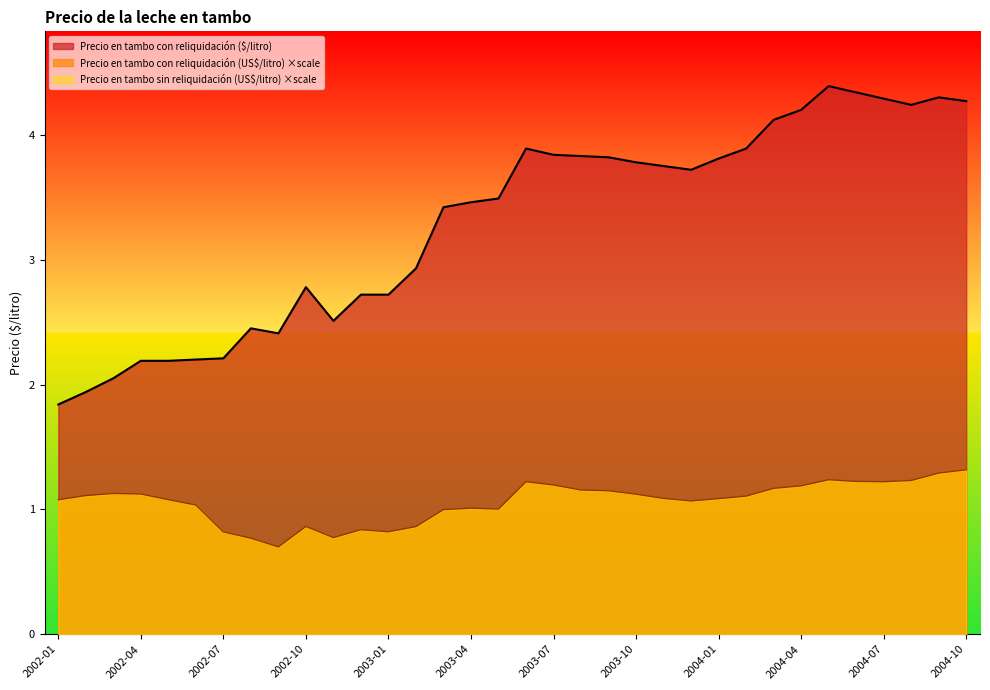

The Precio en tambo con reliquidación ($/litro) series shows 1.3 at 2002-11. True or false?

False